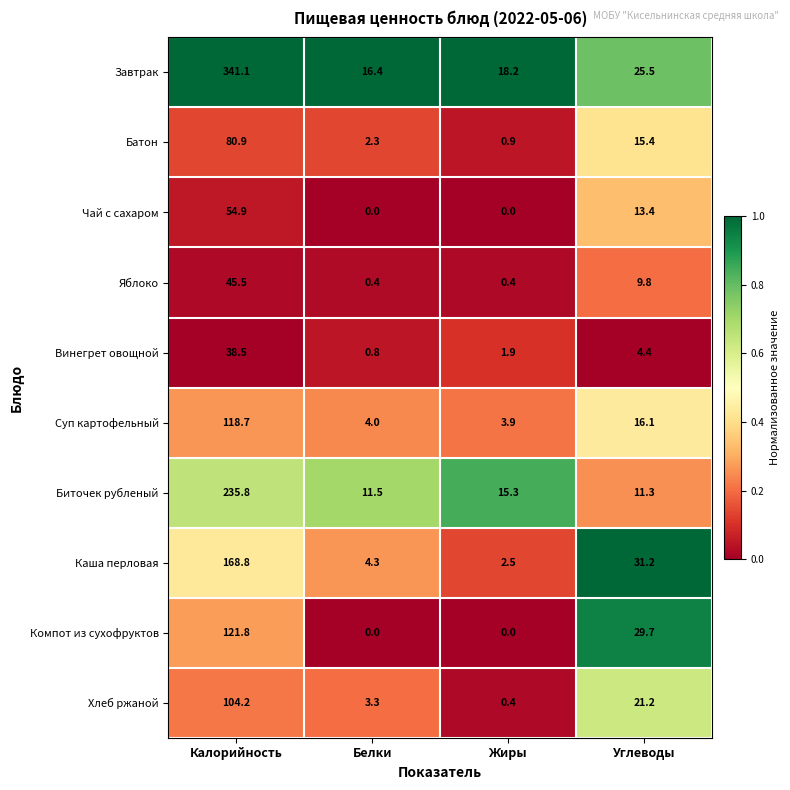

Which series changed the most between Калорийность and Жиры?

Завтрак